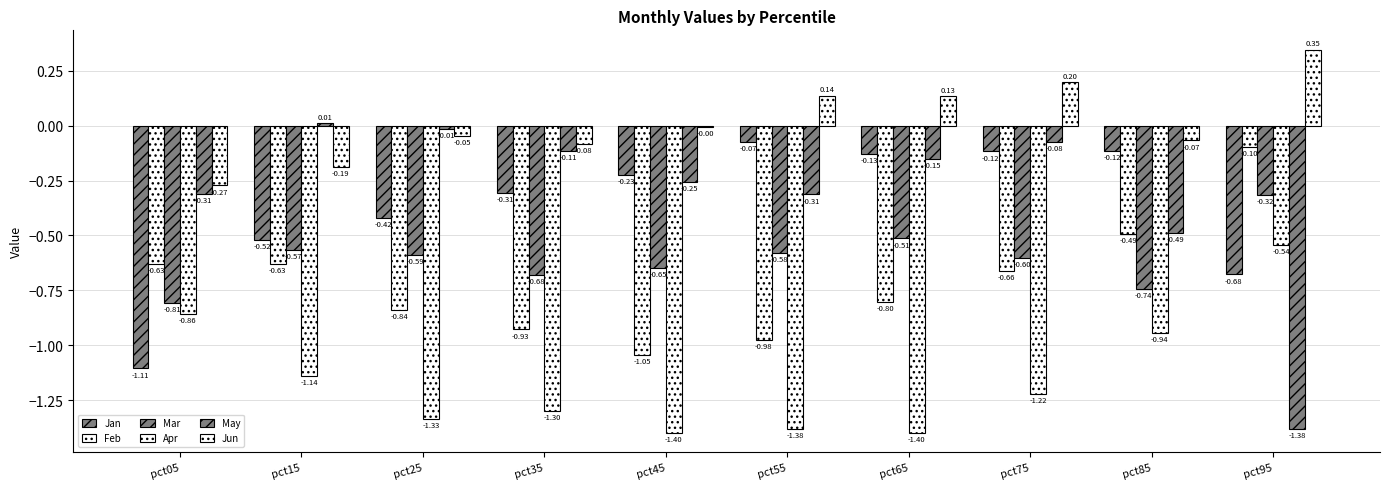

How many groups of bars are there?

10